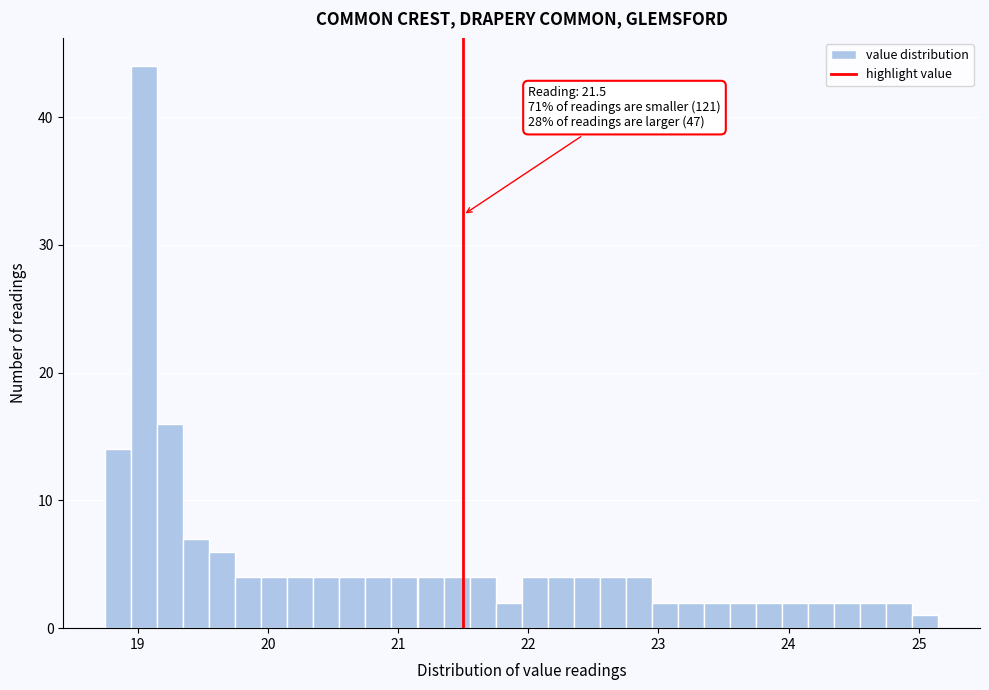

Around what value on the x-axis is the tallest bar? Give the approximate position of its centre, as read against the axis.

19.1